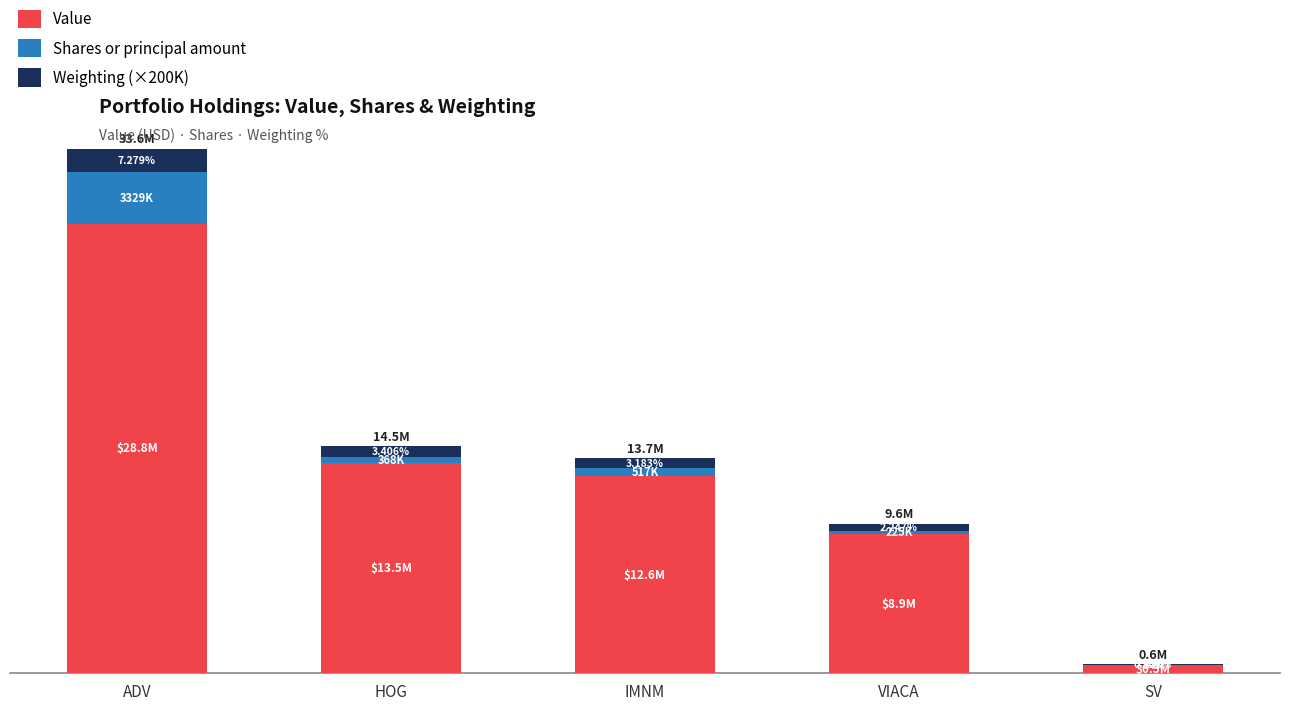

What are all the series names shown in the legend?

Value, Shares or principal amount, Weighting (×200K)